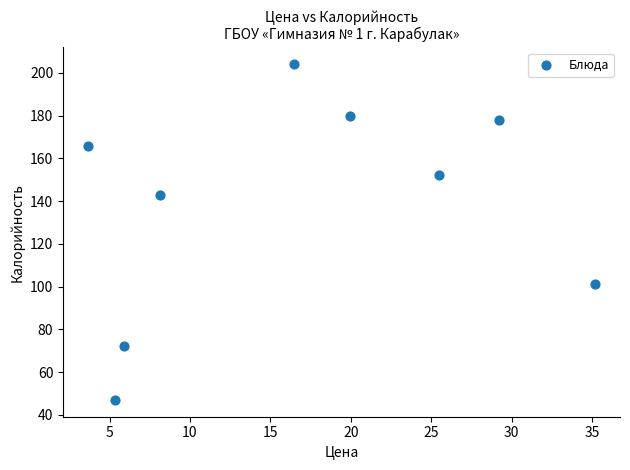

What is the range of Y values (max minus min)?

157